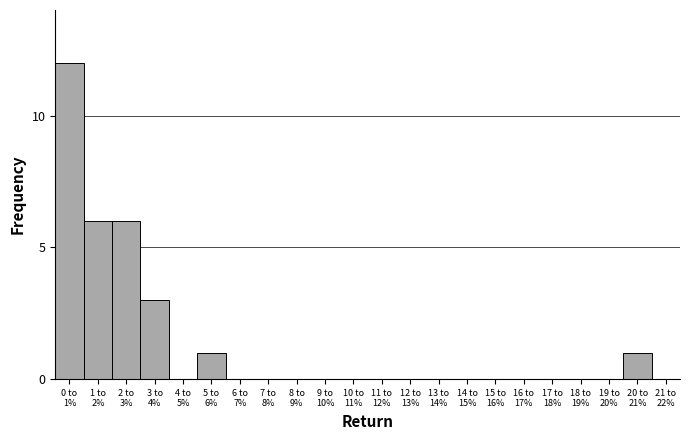

What is the maximum value shown in the chart?

12